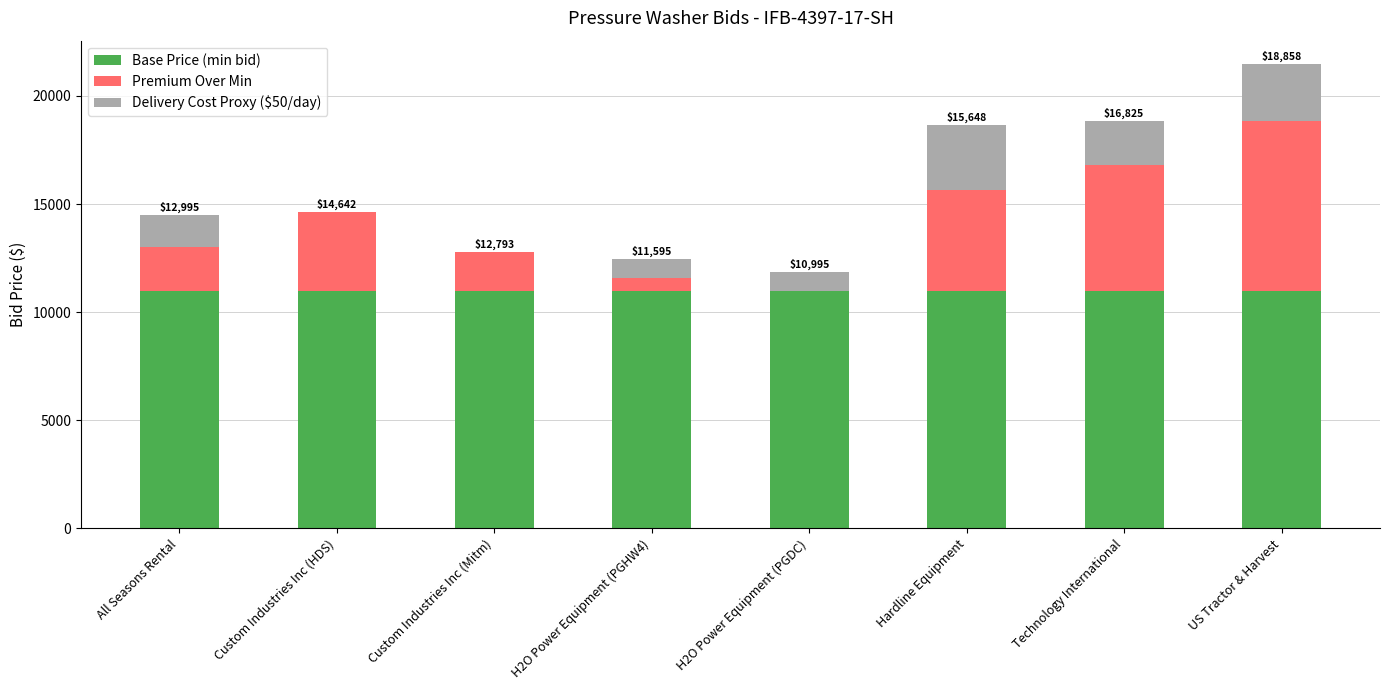

True or false: Base Price (min bid) has a value of 10995.0 at US Tractor & Harvest.

True